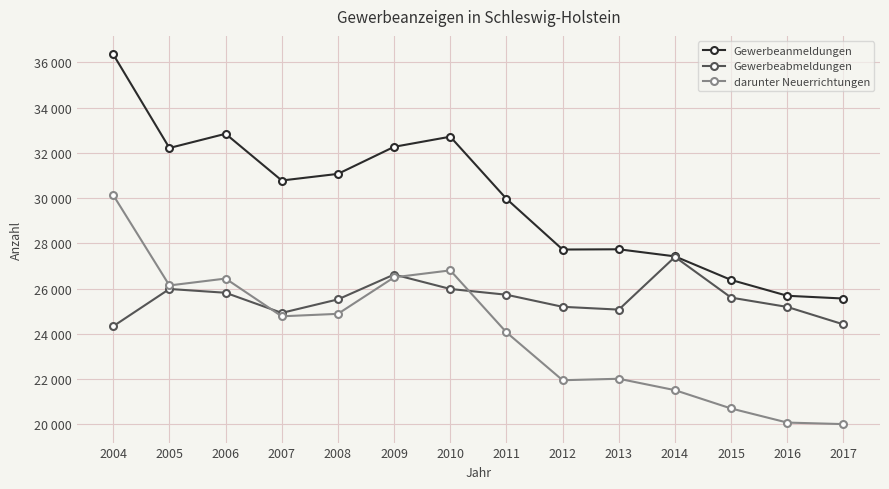

True or false: Gewerbeanmeldungen and Gewerbeabmeldungen intersect in this chart.

False